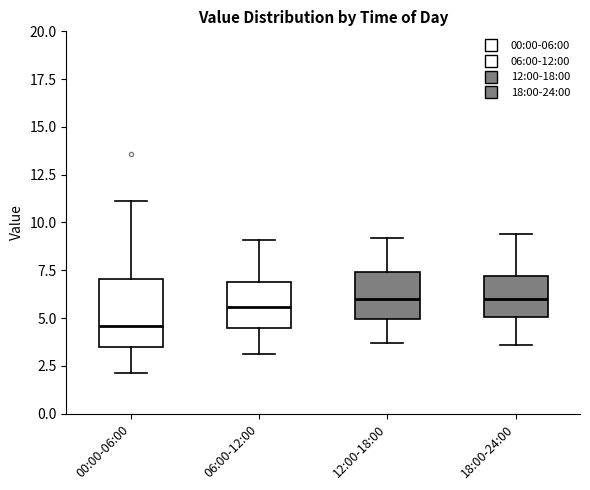

Comparing the boxes themselves (not the whiskers), which one is the tallest?

00:00-06:00